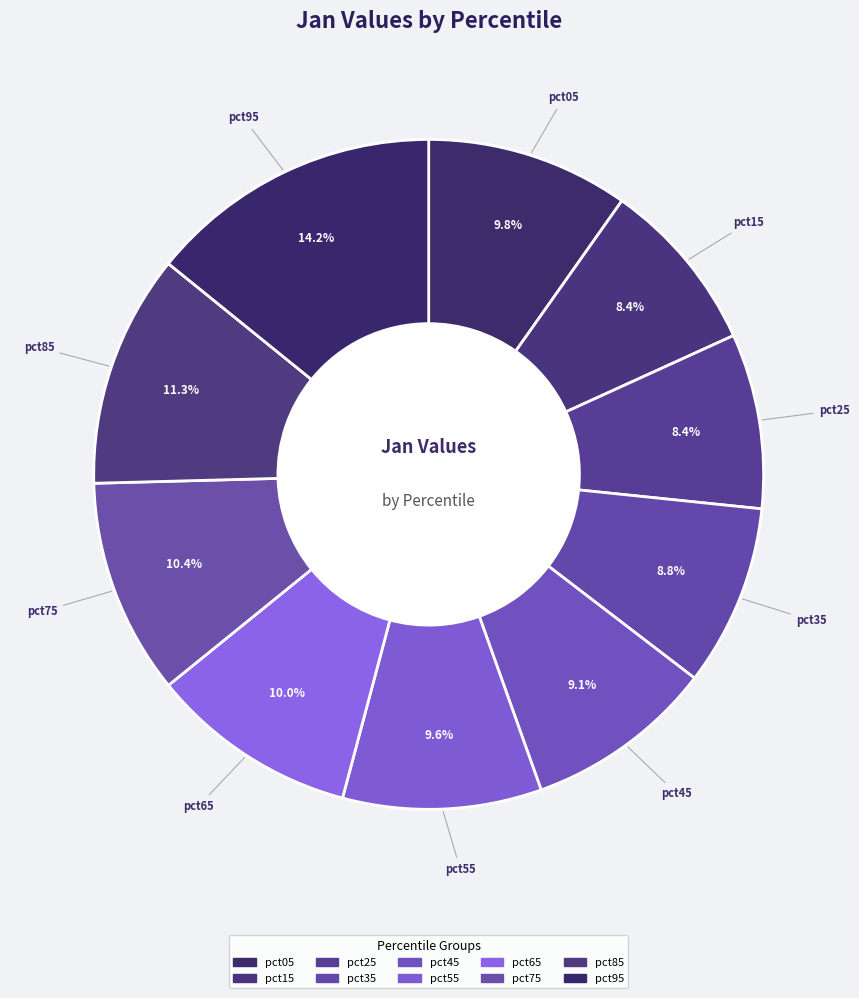

Which category has the biggest portion of the pie?

pct95